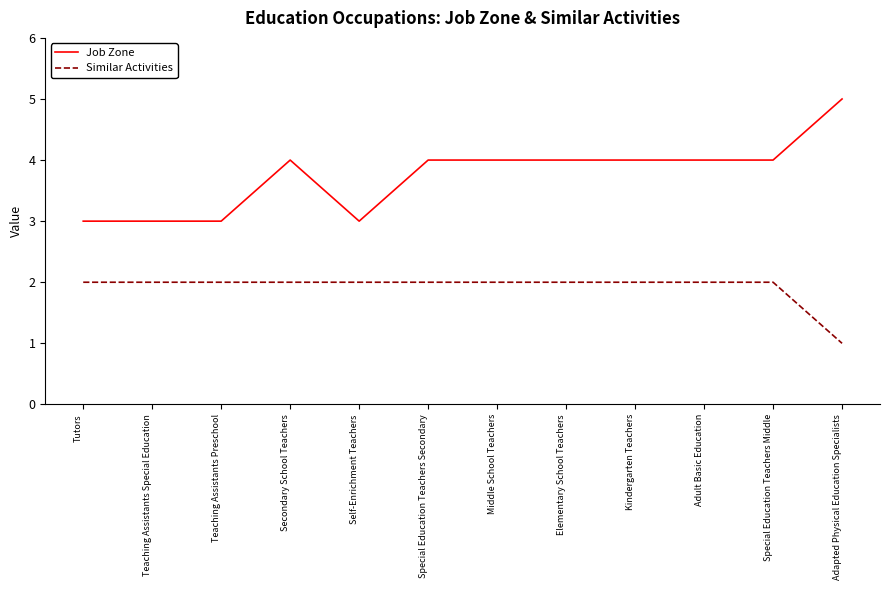

The Job Zone series shows 3 at Teaching Assistants Preschool. True or false?

True